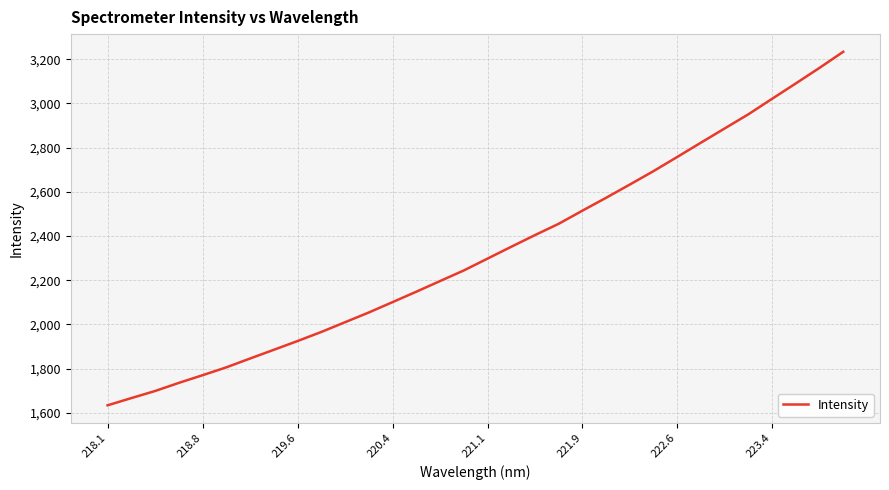

What is the difference between the maximum and minimum values?

1600.6